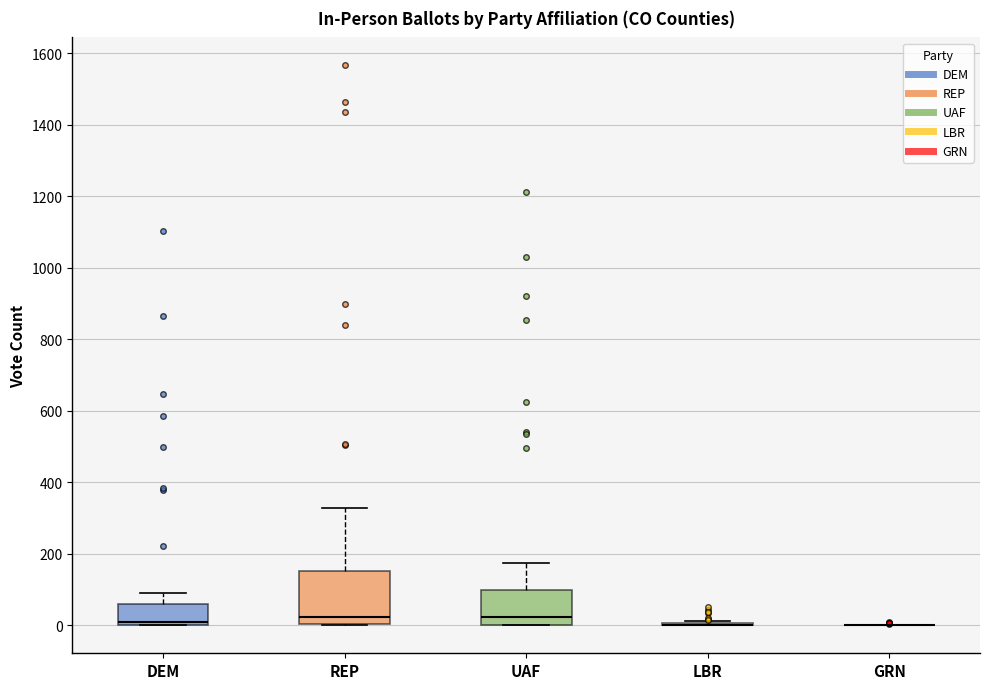

Which box is the tallest, from its lower edge to its upper edge?

REP